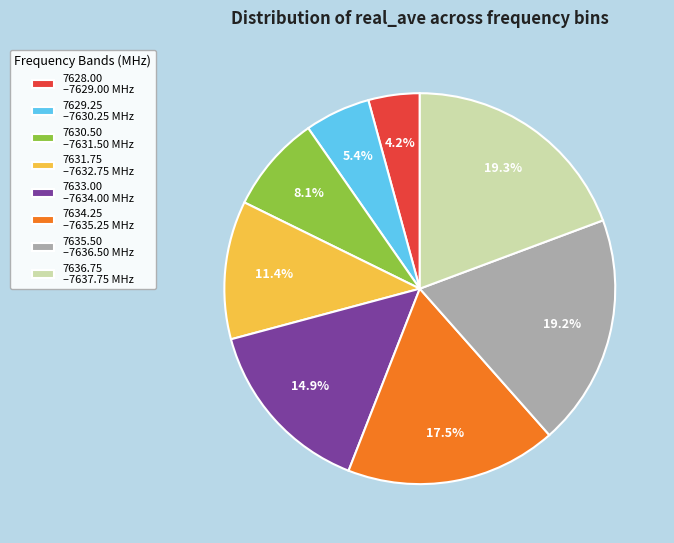

Which has a higher value, 7633.00 –7634.00 MHz or 7636.75 –7637.75 MHz?

7636.75 –7637.75 MHz